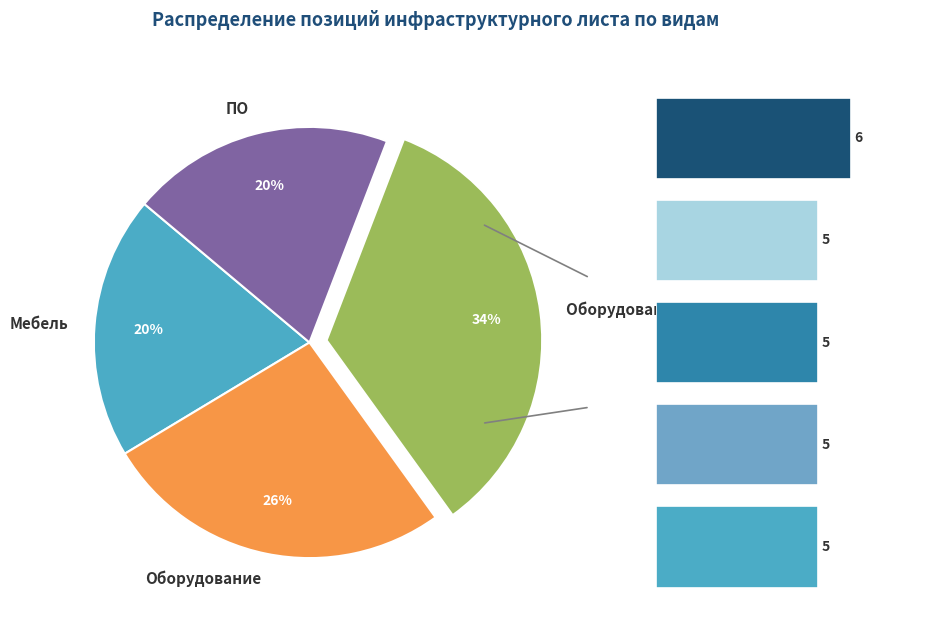

The Оборудование slice represents 25% of the pie. True or false?

False